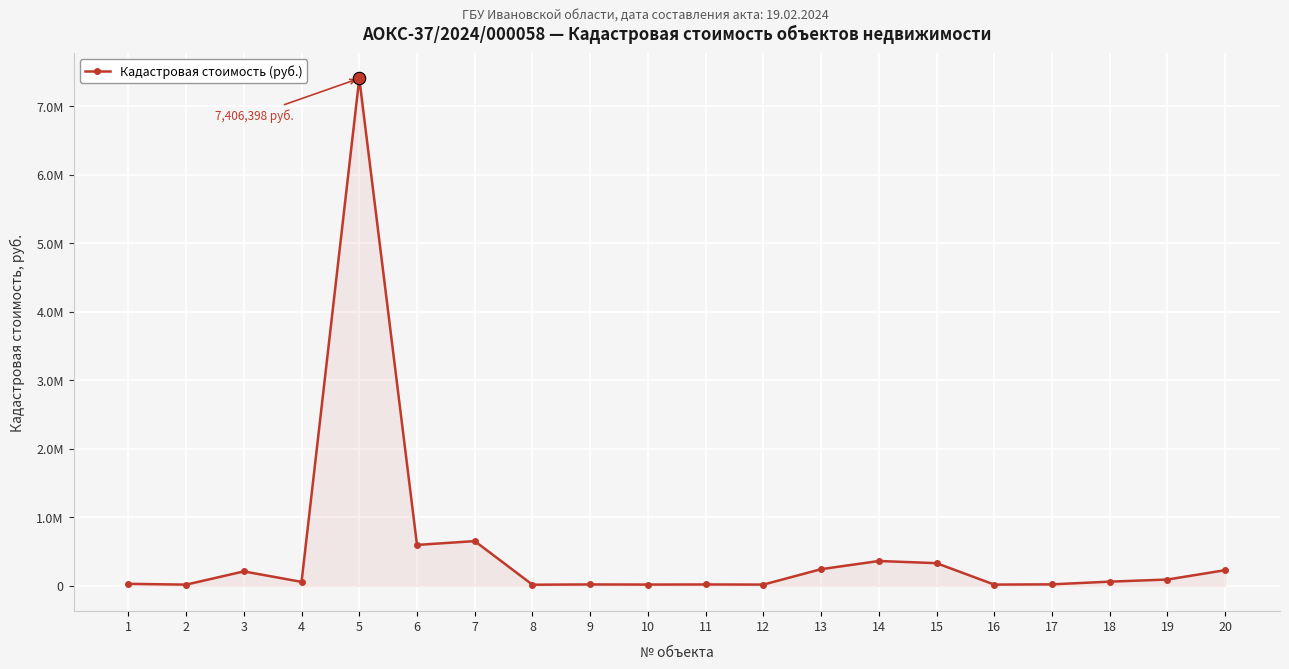

Which has a higher value, 6 or 19?

6